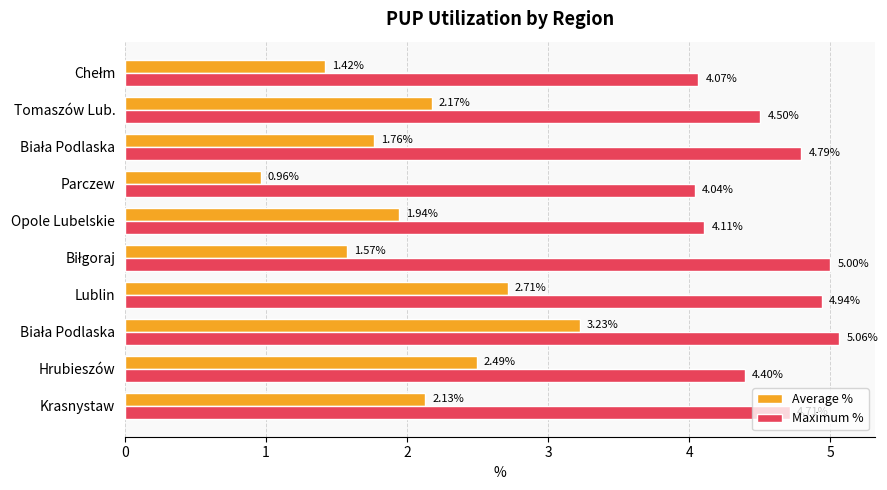

At how many categories does at least one series exceed 2?

10